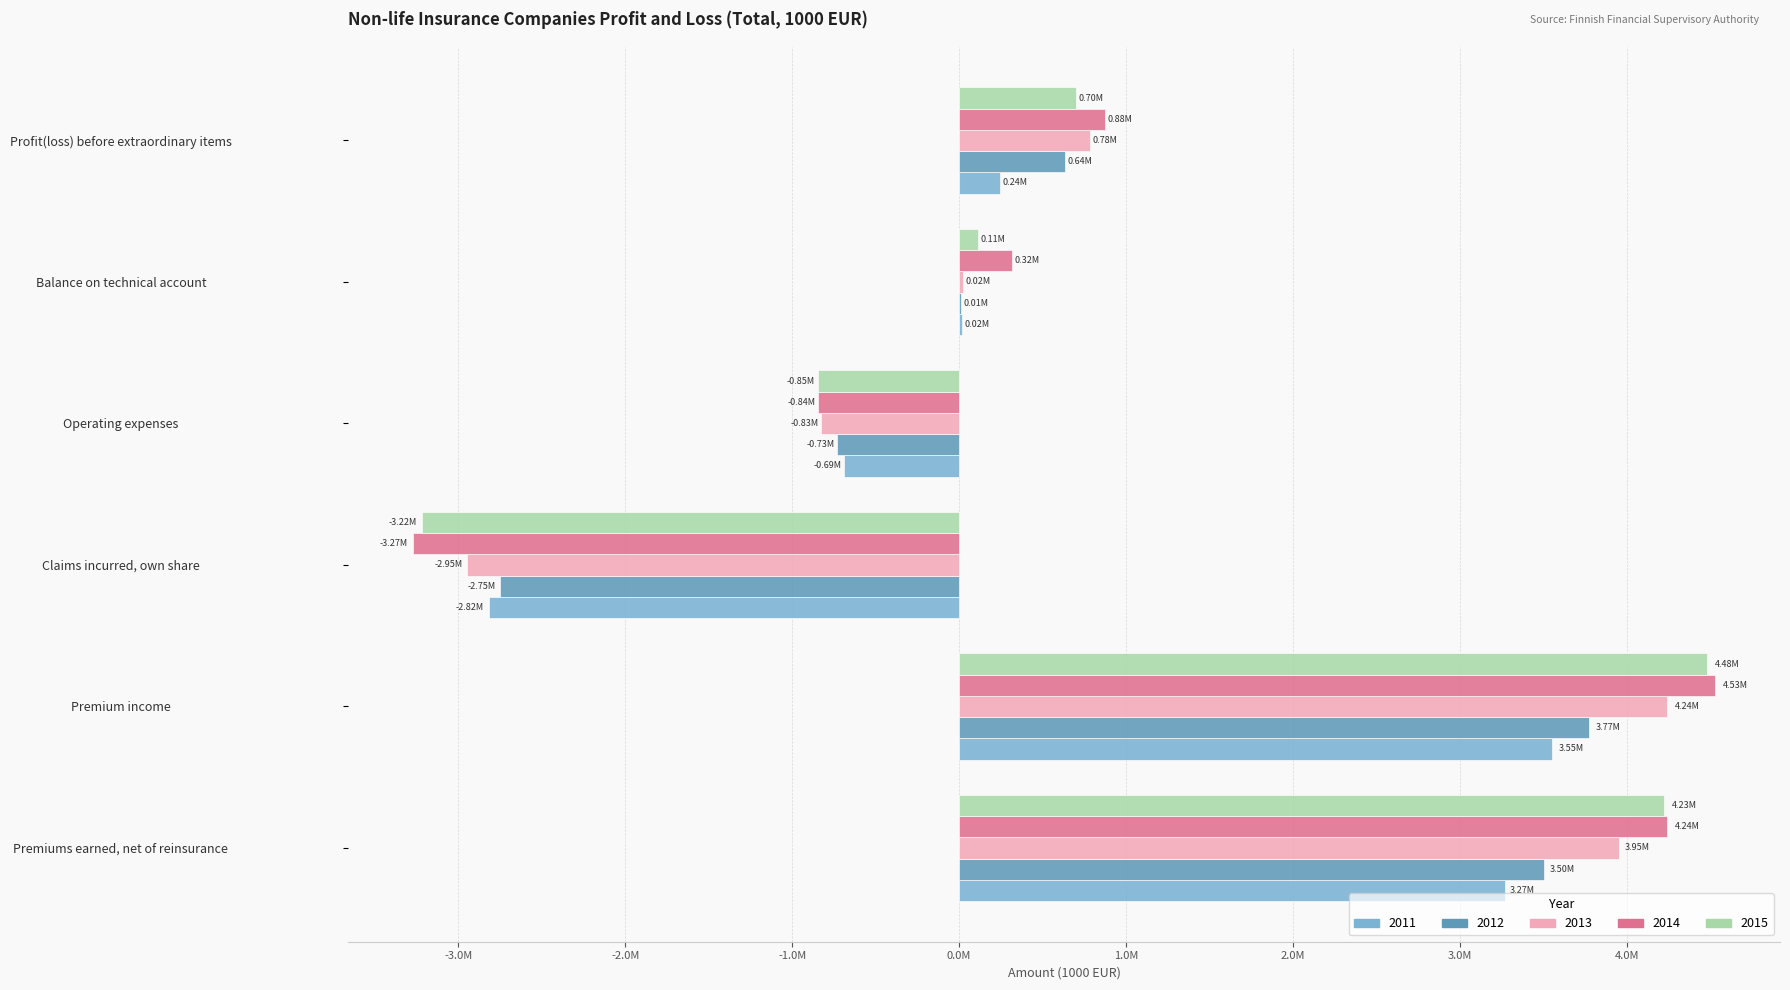

What are all the series names shown in the legend?

2011, 2012, 2013, 2014, 2015